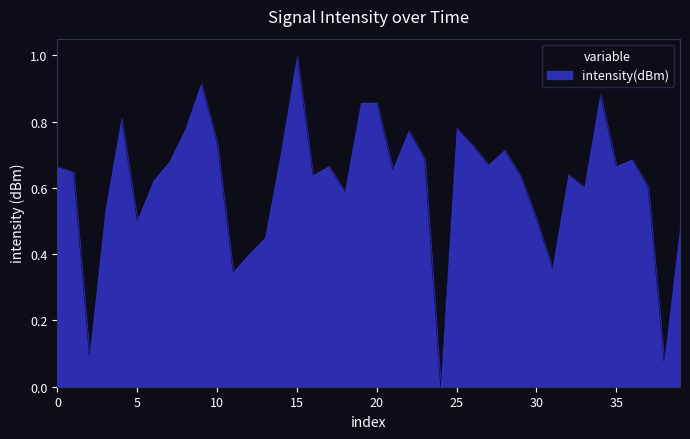

What is the difference between the maximum and minimum values?

1.0